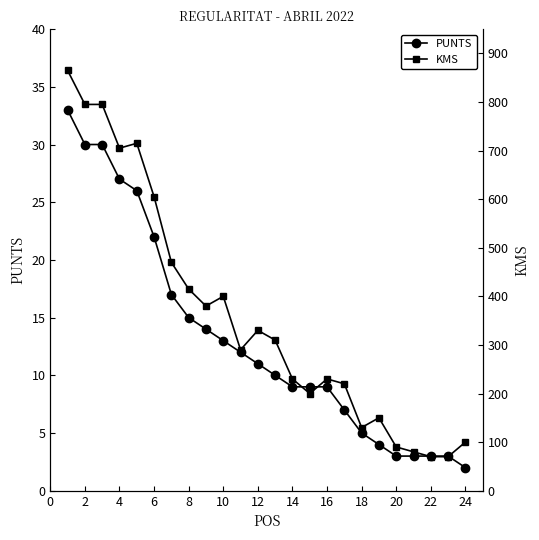

Reading right to left, transcribe all the data shown in this chart.

PUNTS: 2	3	3	3	3	4	5	7	9	9	9	10	11	12	13	14	15	17	22	26	27	30	30	33
KMS: 100	70	70	80	90	150	130	220	230	200	230	310	330	290	400	380	415	470	605	715	705	795	795	865